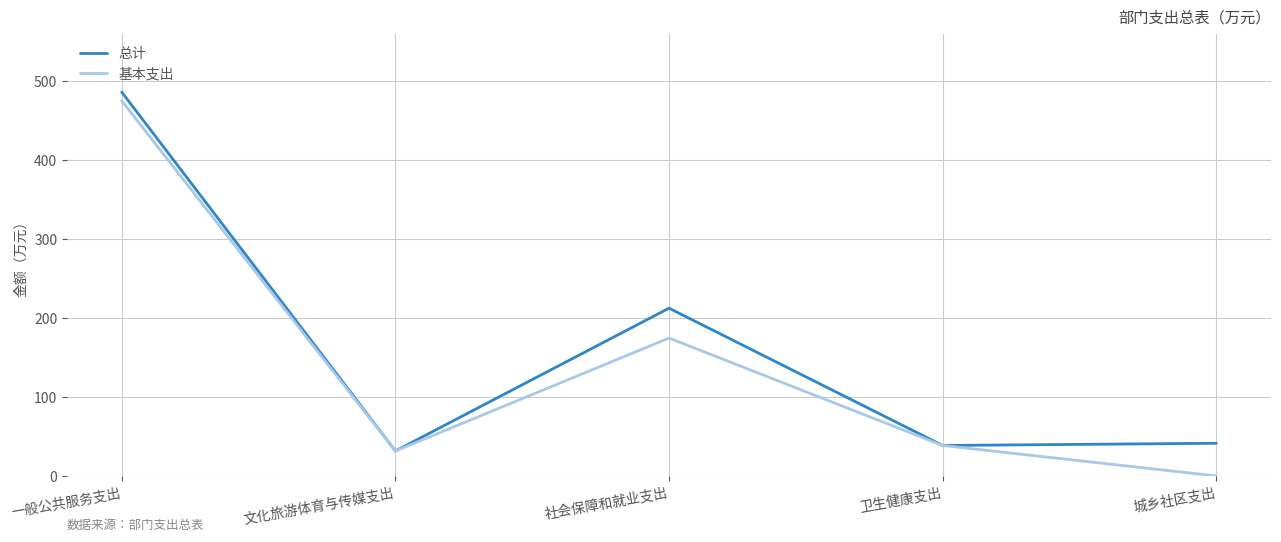

Where does the 基本支出 series first go above 38?

一般公共服务支出